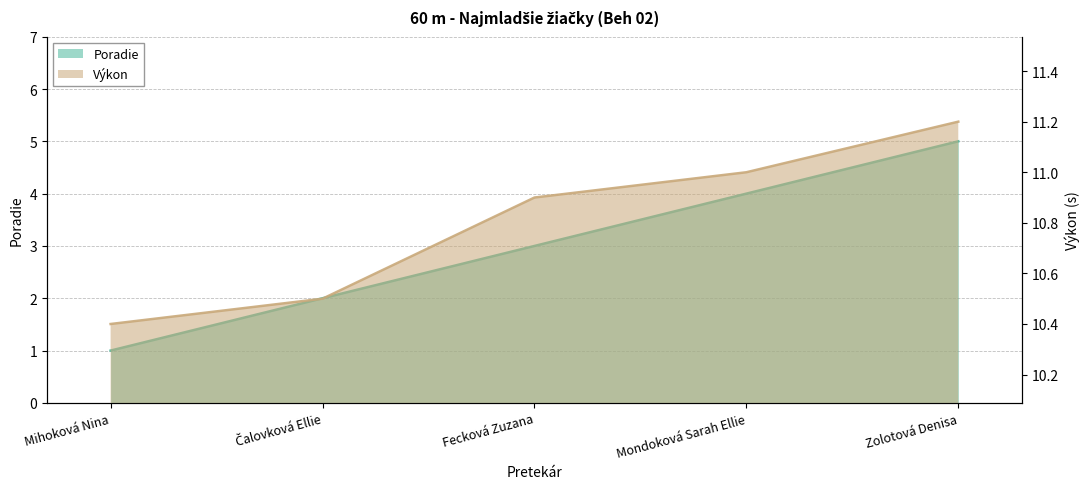

True or false: Výkon and Poradie intersect in this chart.

False